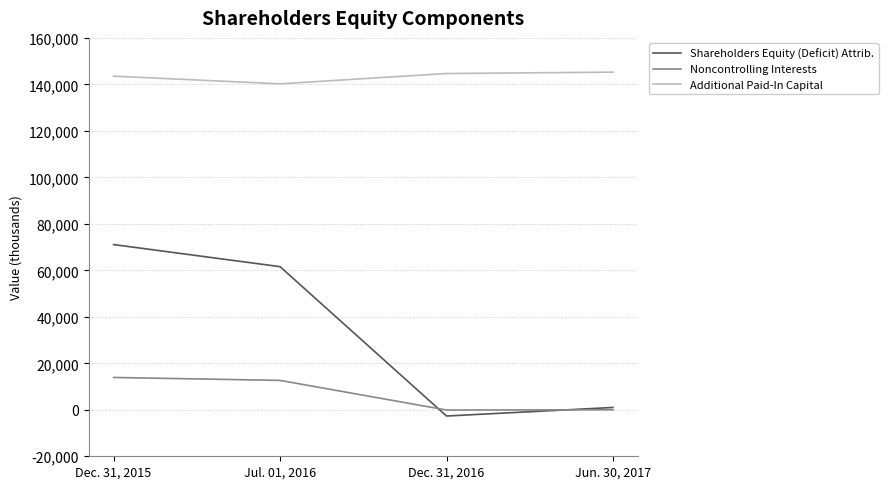

What is the maximum value for Shareholders Equity (Deficit) Attrib.?

71082